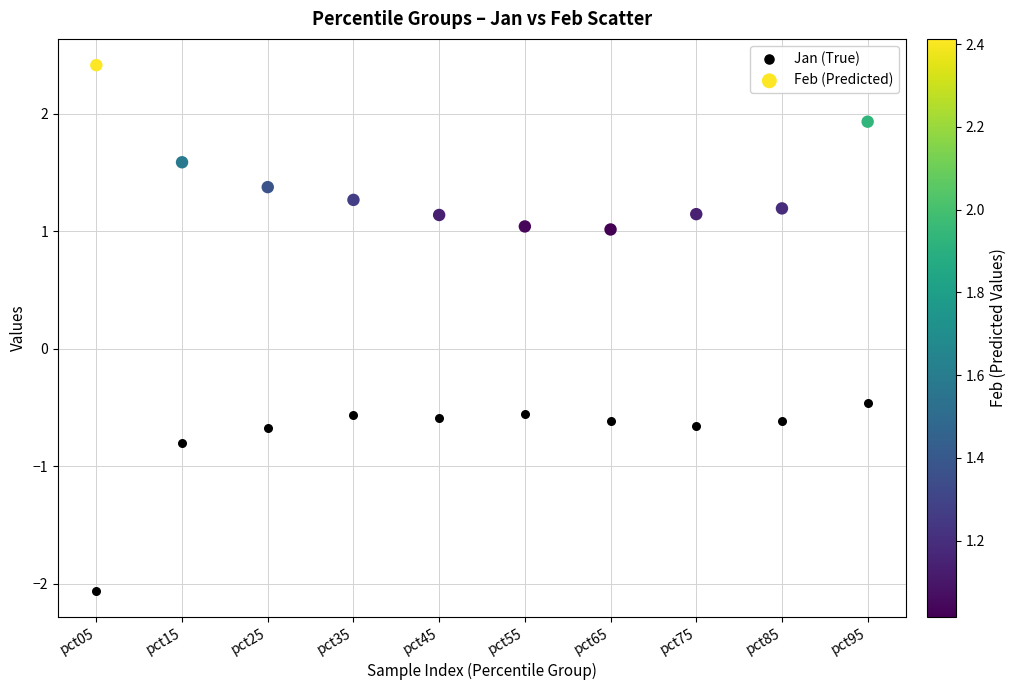

Which series reaches the maximum Y coordinate?

Feb (Predicted)